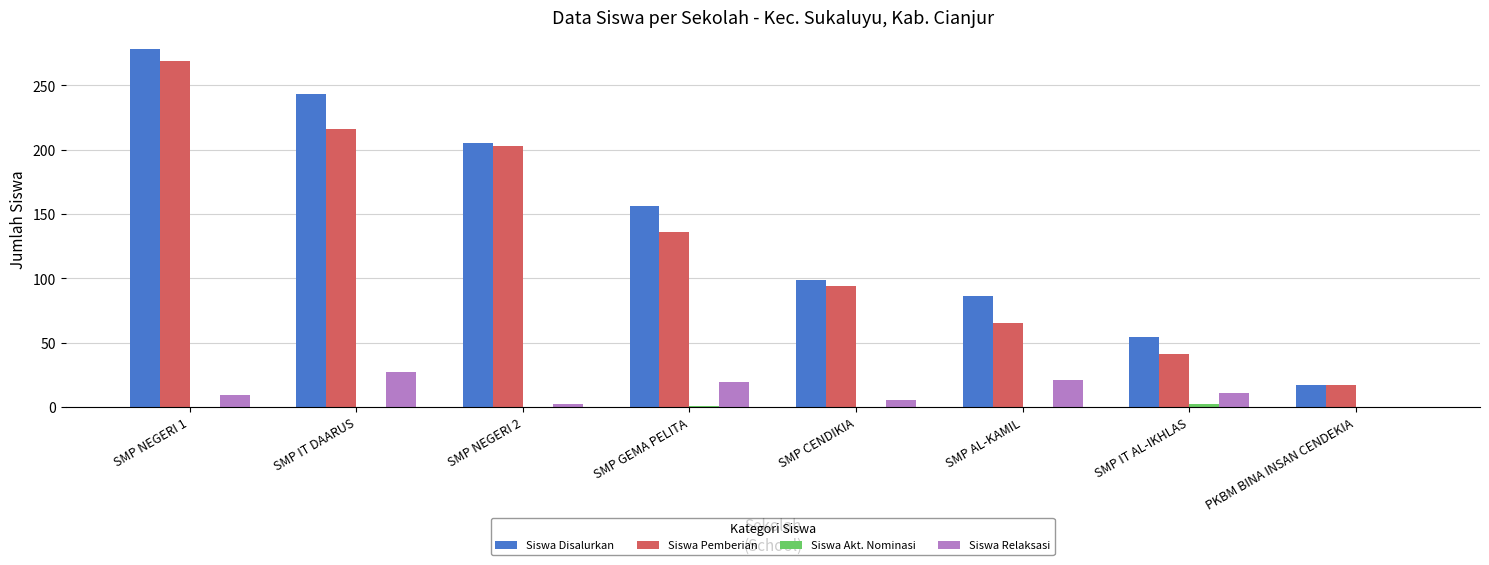

The Siswa Relaksasi series shows 27 at SMP IT DAARUS. True or false?

True